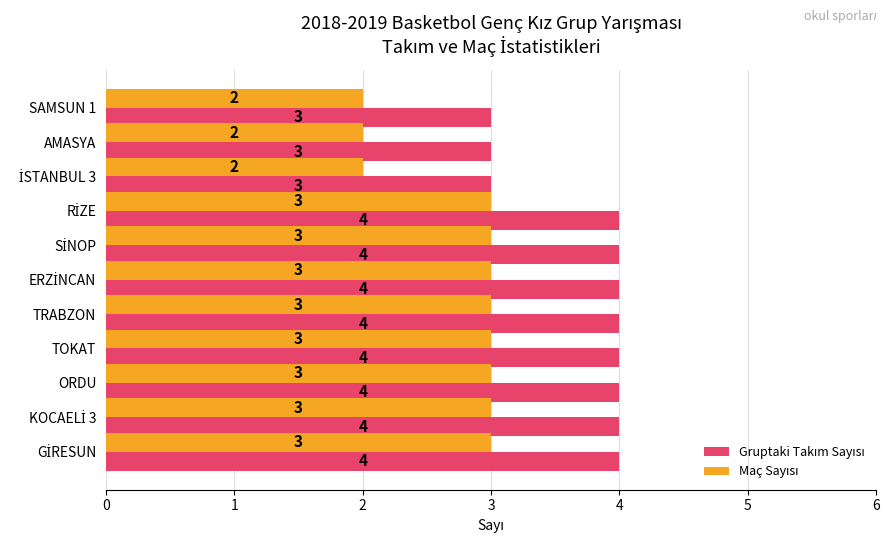

What is the maximum value shown in the chart?

4